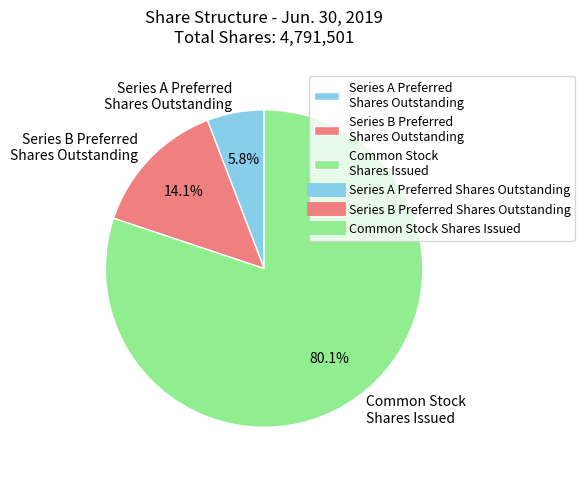

How many slices are in this pie chart?

3